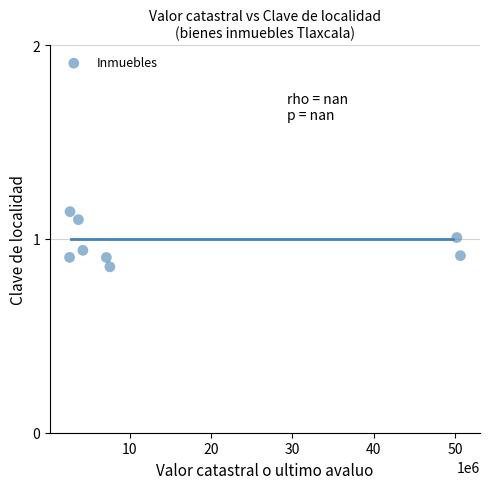

What is the average X value?

16092701.8